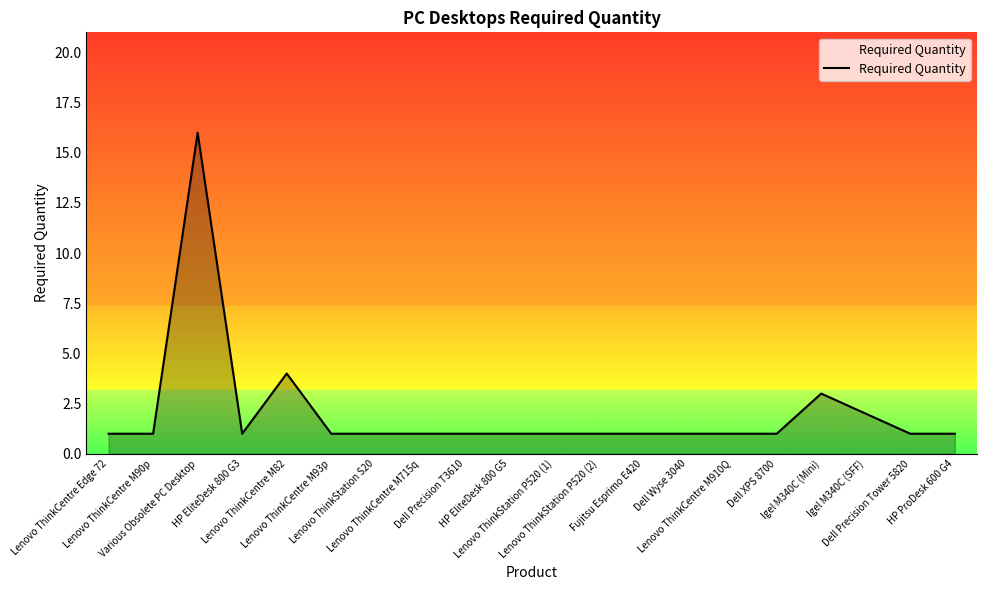

How many distinct data groups are displayed?

1